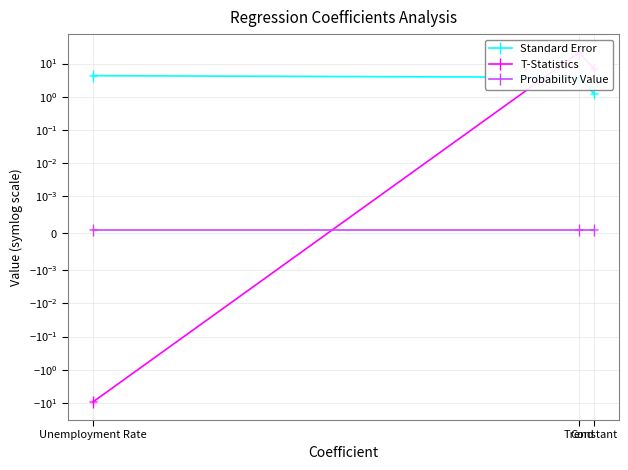

True or false: Standard Error has a value of 1.3 at Constant.

True